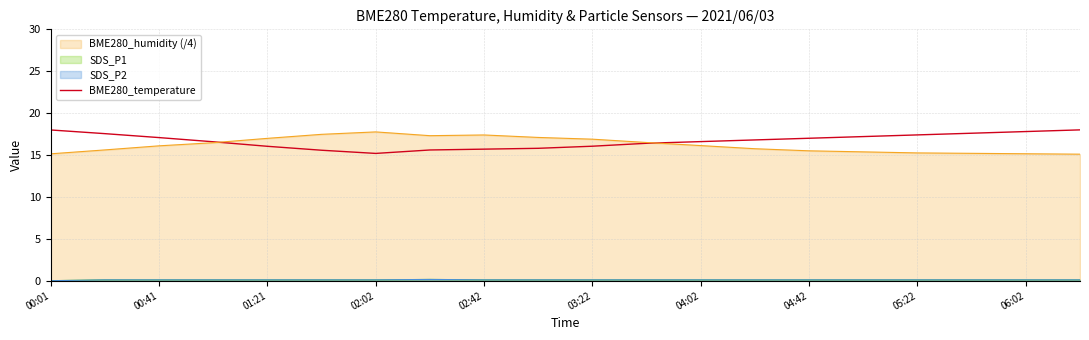

Read the value at 04:42.

15.6